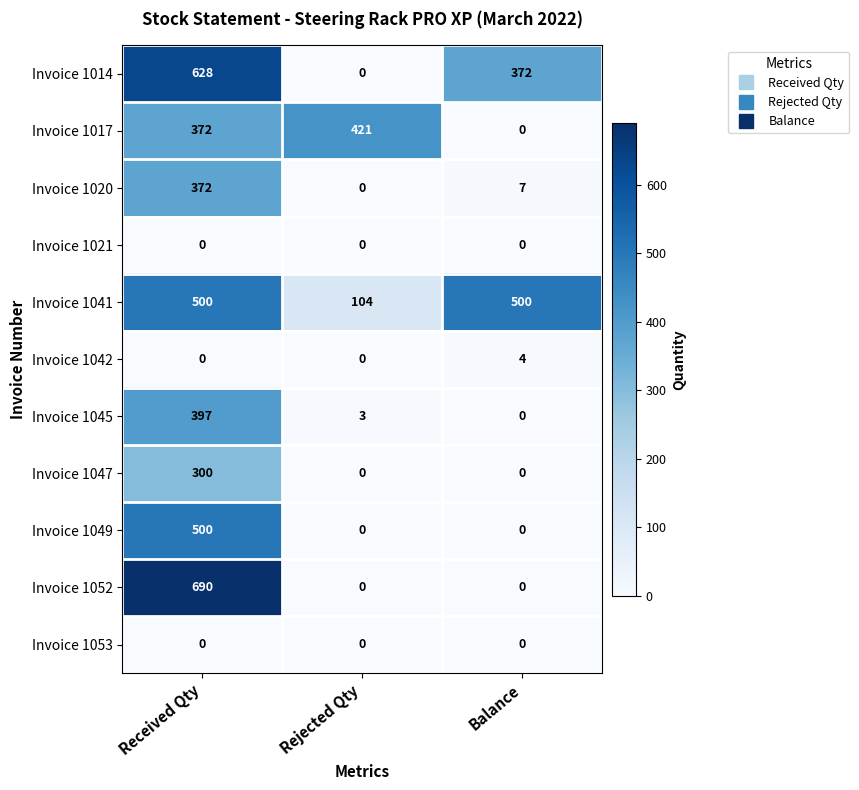

What is the sum of the Invoice 1041 values at Received Qty and Balance?

1000